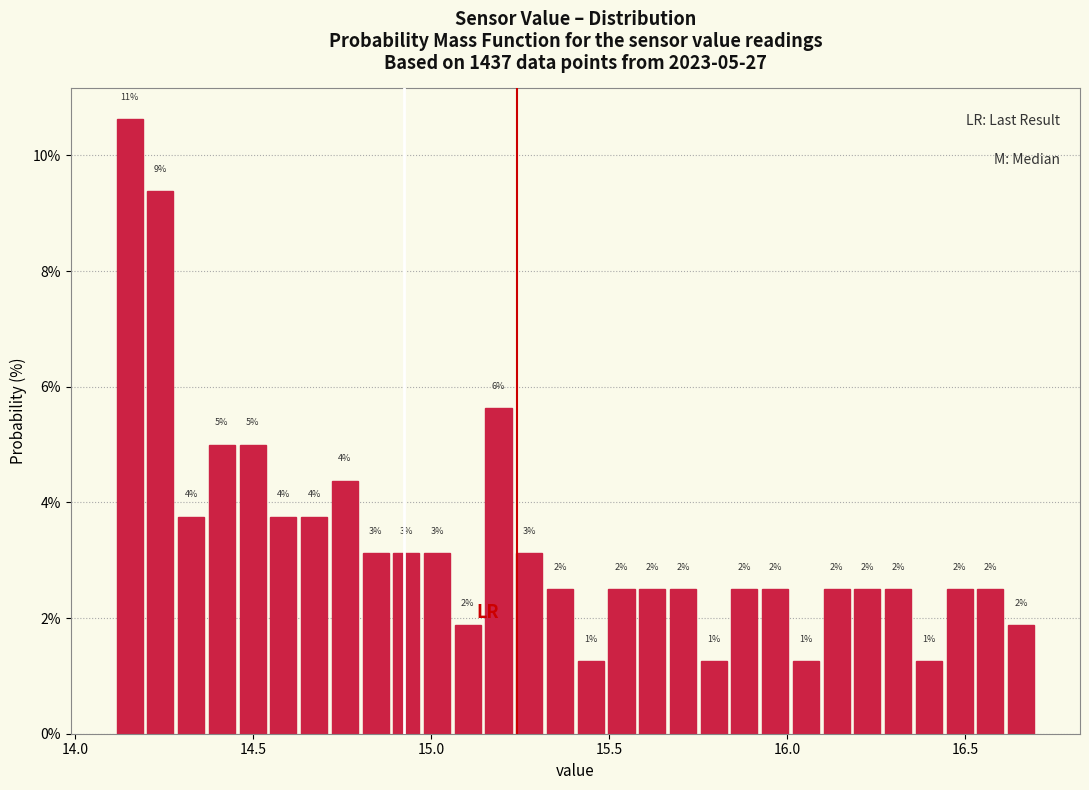

Around what value on the x-axis is the tallest bar? Give the approximate position of its centre, as read against the axis.

14.15